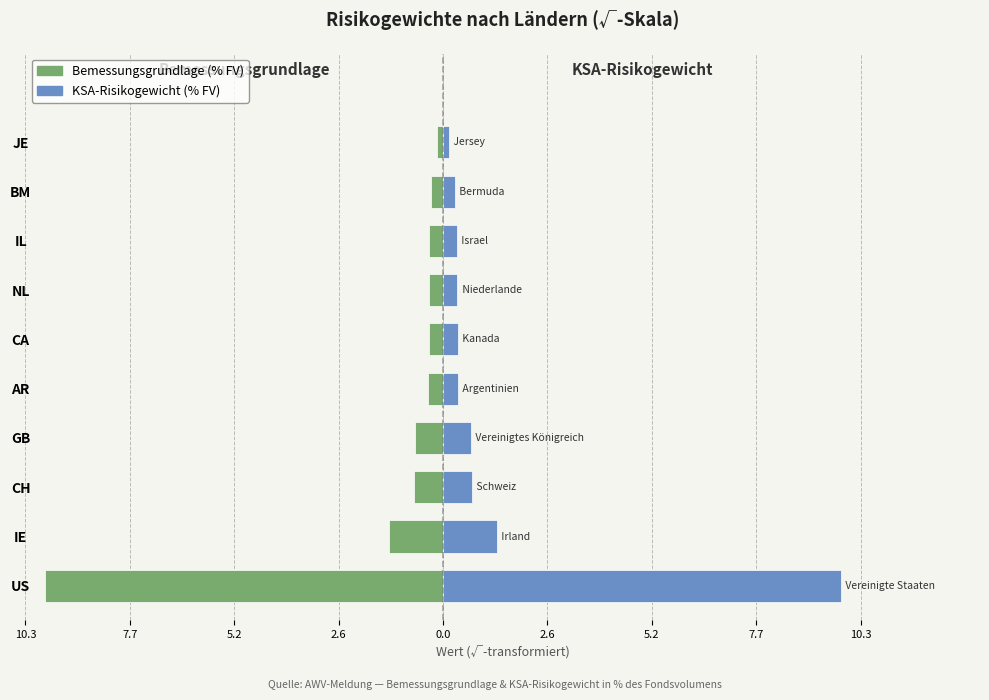

What is the average value of the Bemessungsgrundlage (% FV) series?

-1.4